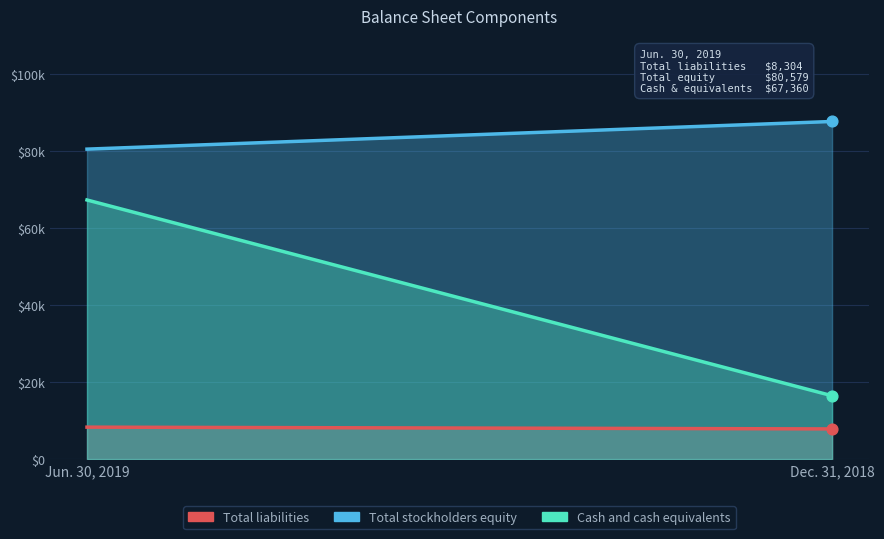

Which series has the largest Y range (max minus min)?

Cash and cash equivalents